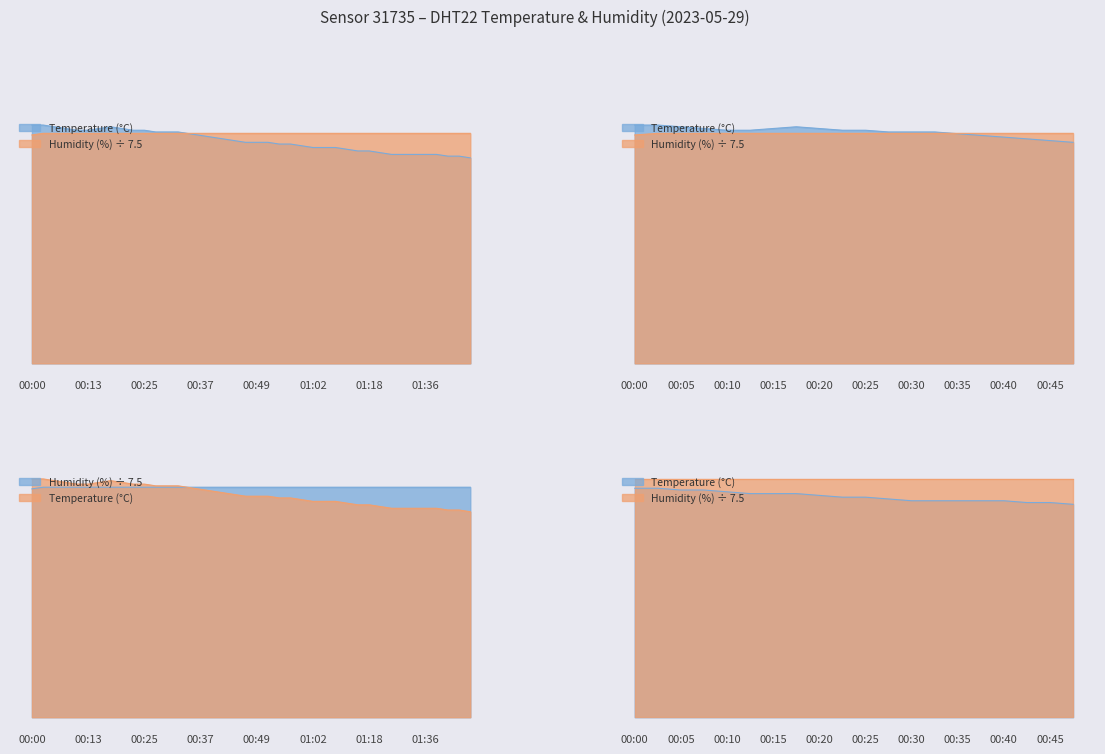

What is the label of the 34th point from the left?

01:31